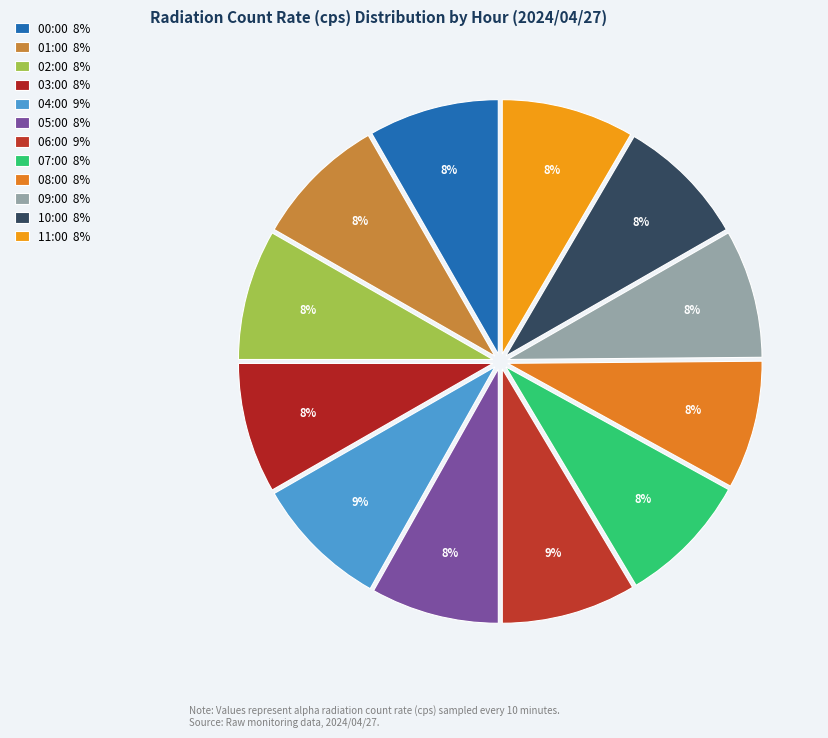

What is the ratio of the value at 11:00 to the value at 01:00?

1.0